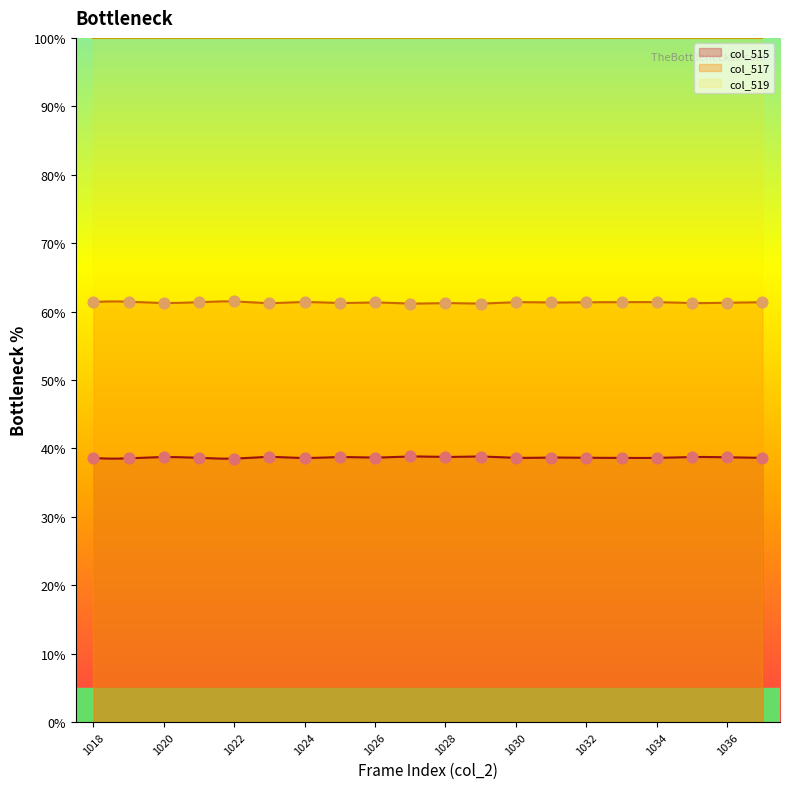

Which series contains the highest Y value?

col_517